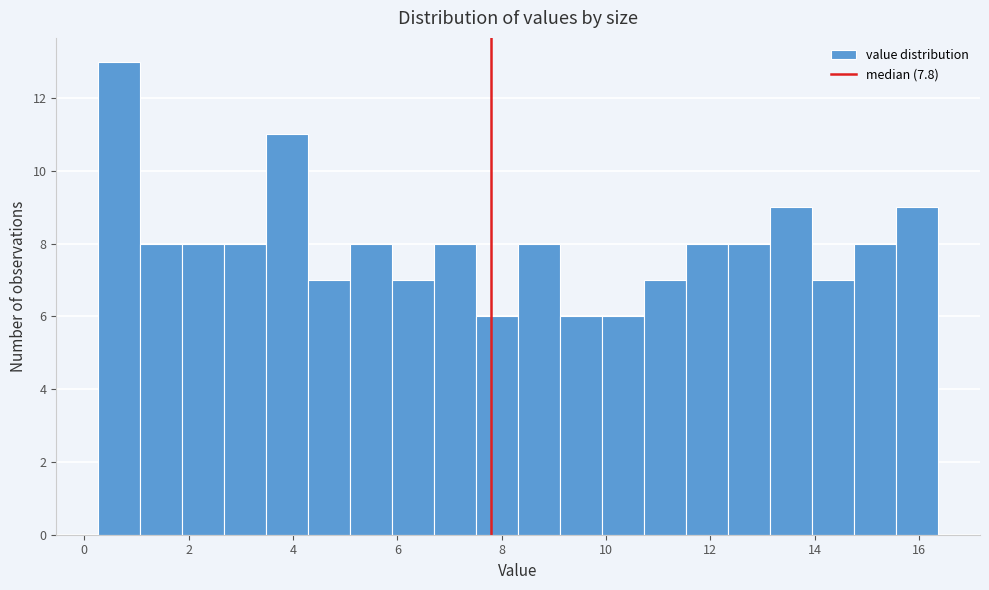

What is the height of the bar covering 15.6 to 16.4 on the x-axis? Neither the bar edges nor the heights are printed on the chart, so give them approximately, as read against the axes.

9